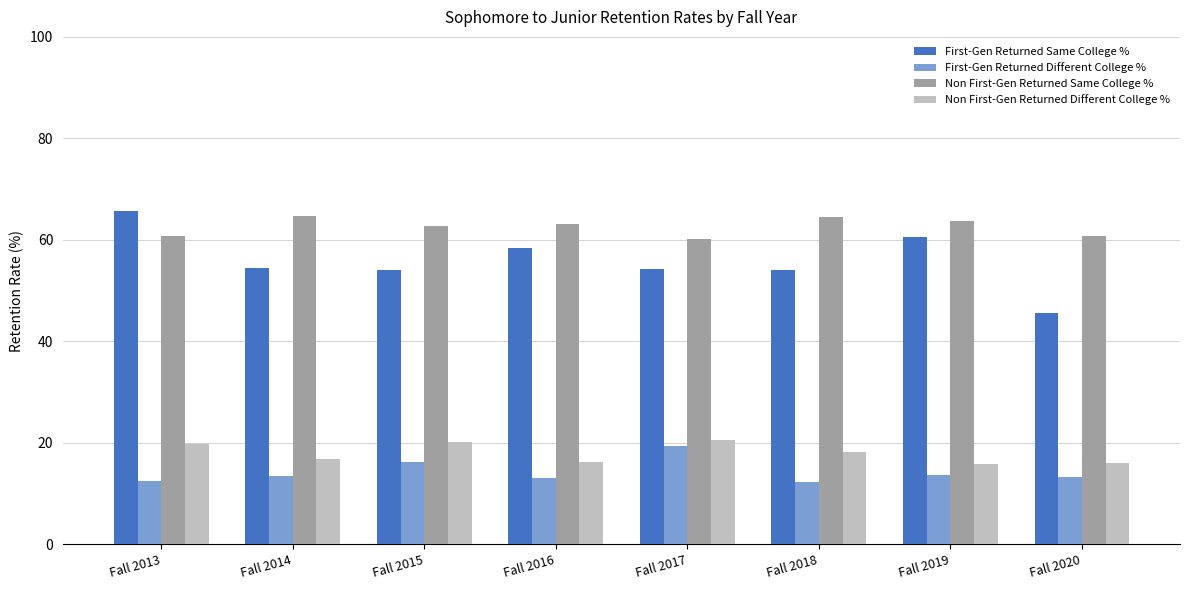

How many data points does each series have?

8